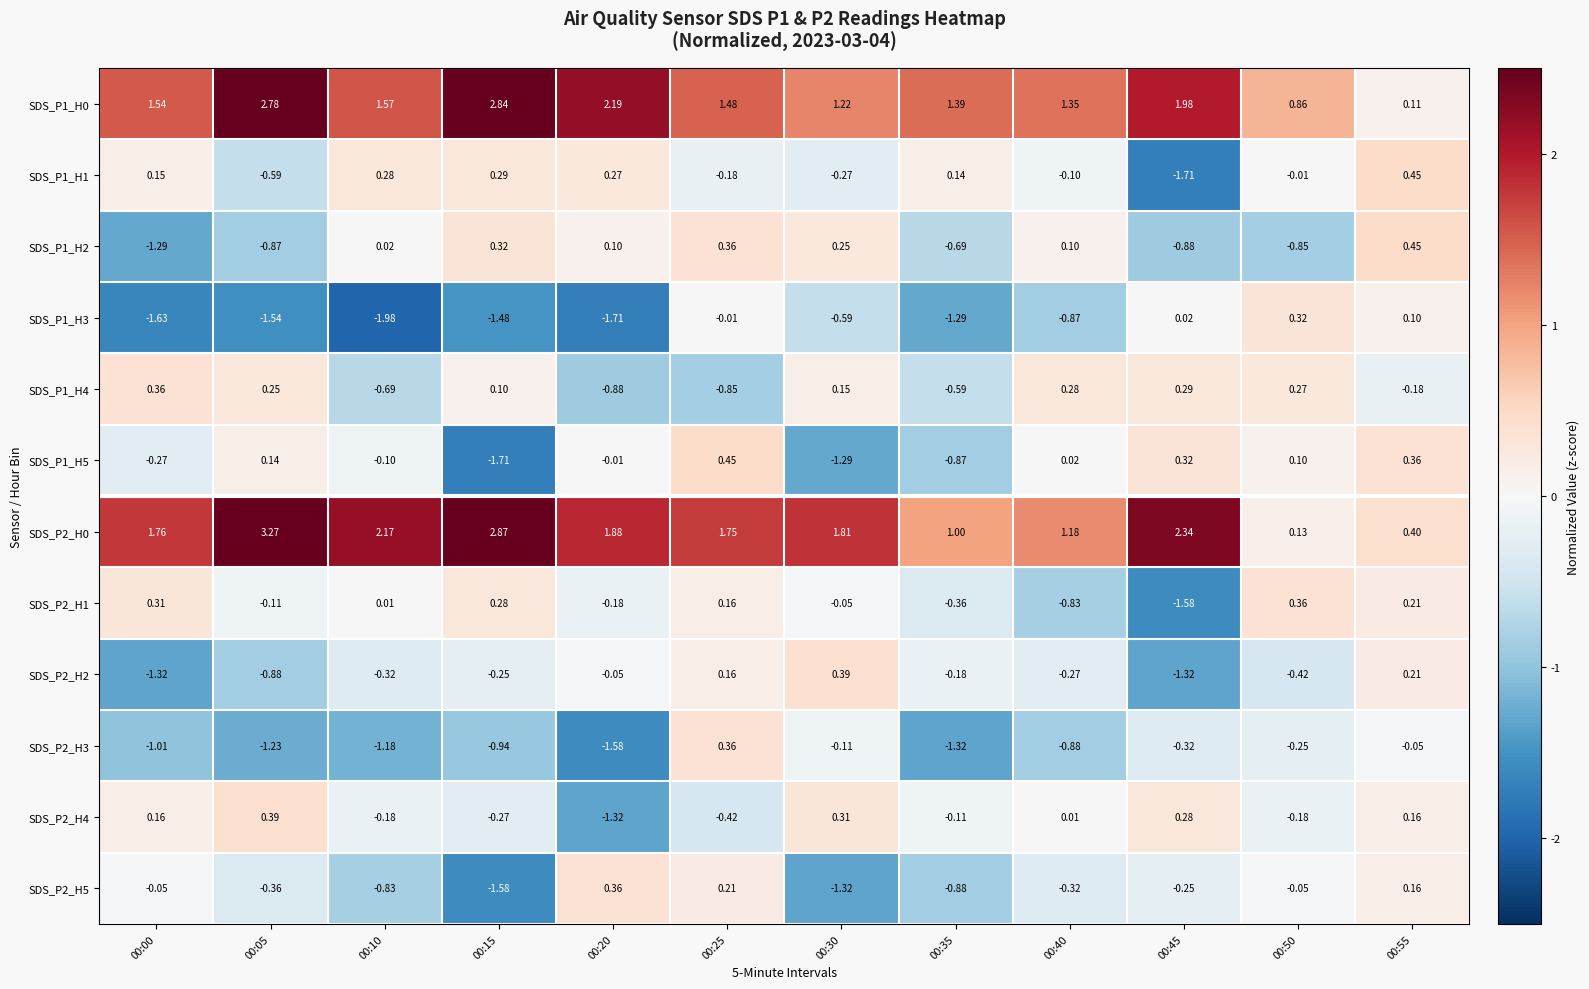

Is the value of SDS_P1_H5 at 00:10 greater than the value of SDS_P2_H1 at 00:30?

No